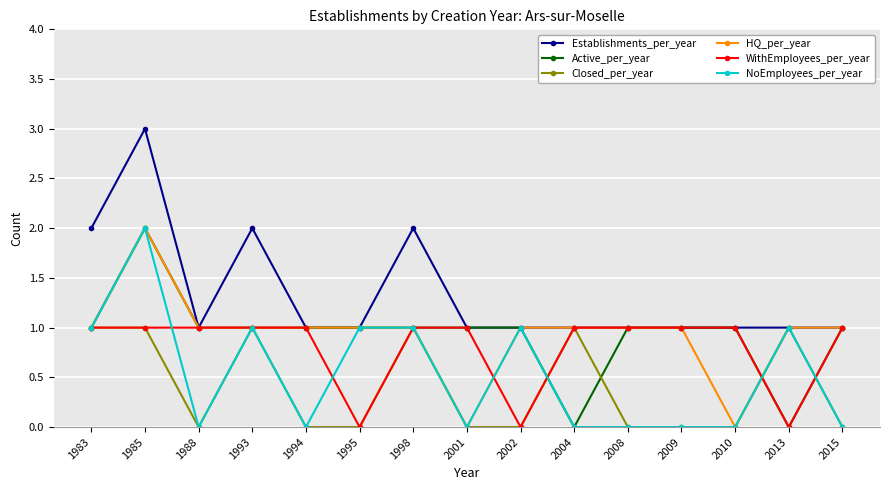

The NoEmployees_per_year series shows 1 at 2010. True or false?

False